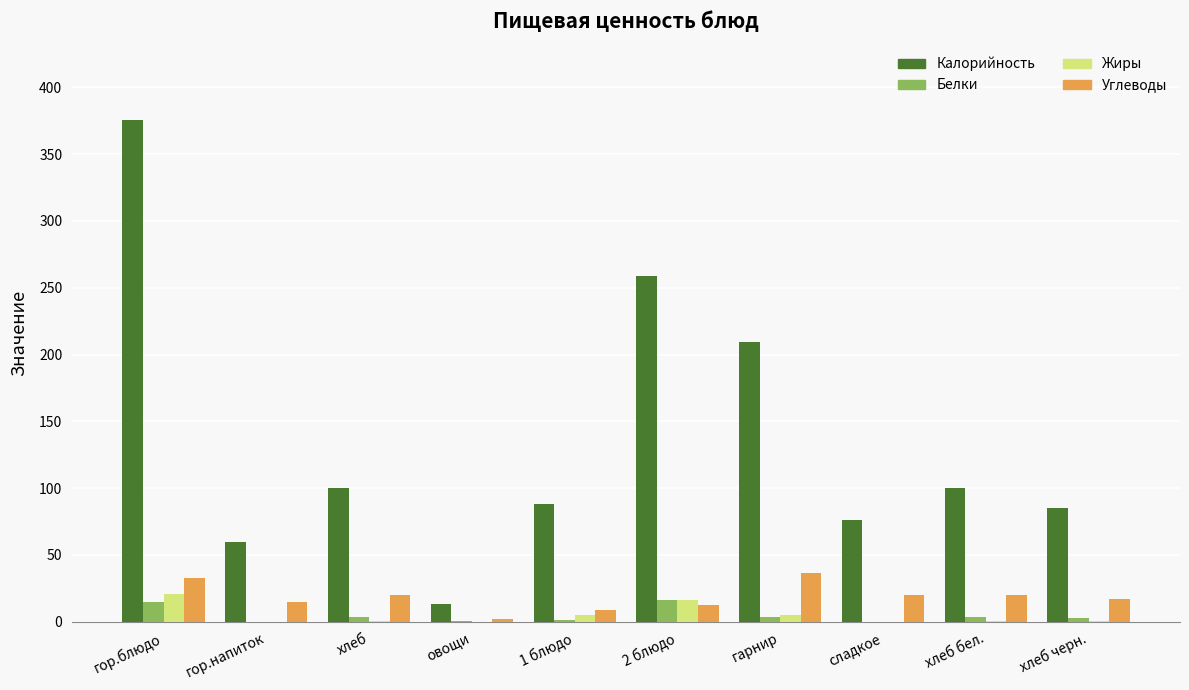

What is the total value across all series at хлеб черн.?

105.2